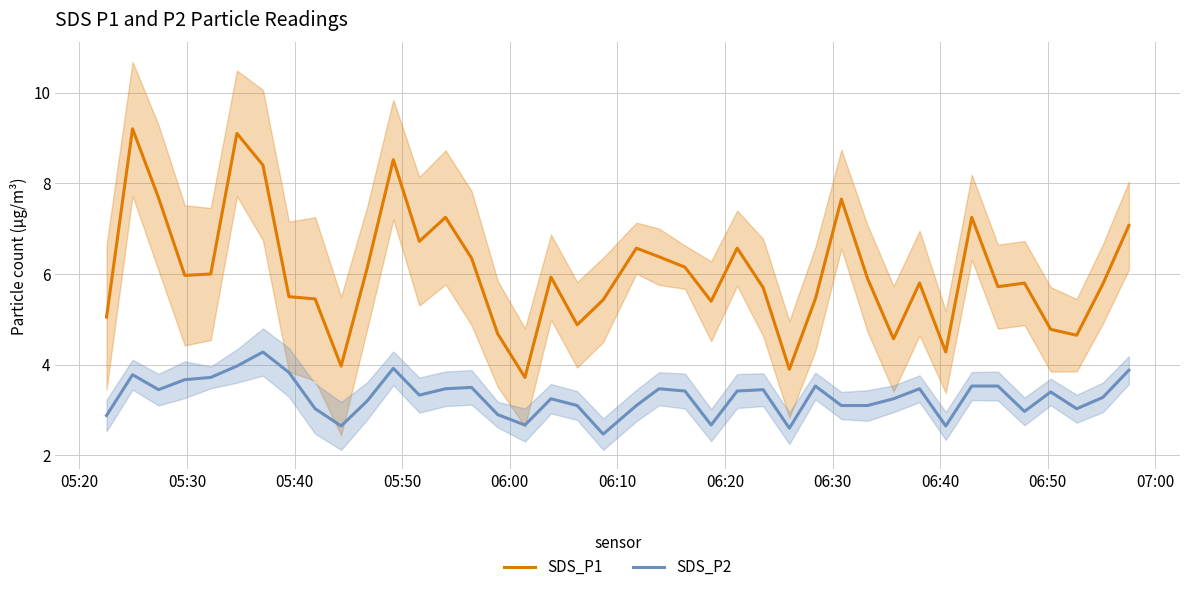

True or false: SDS_P1 and SDS_P2 intersect in this chart.

False